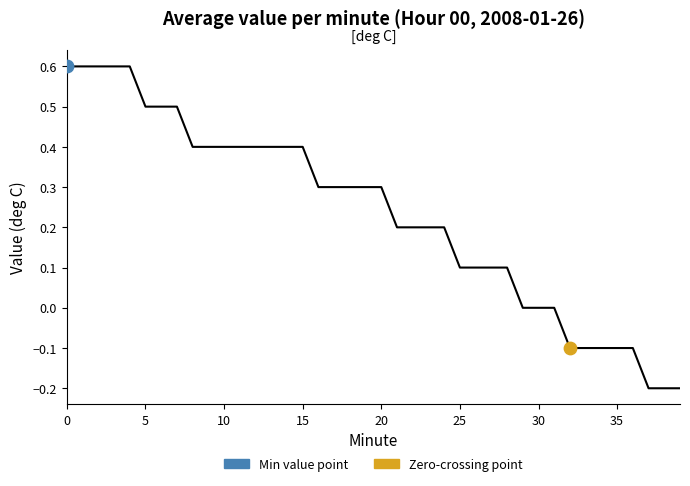

What is the maximum value shown in the chart?

0.6